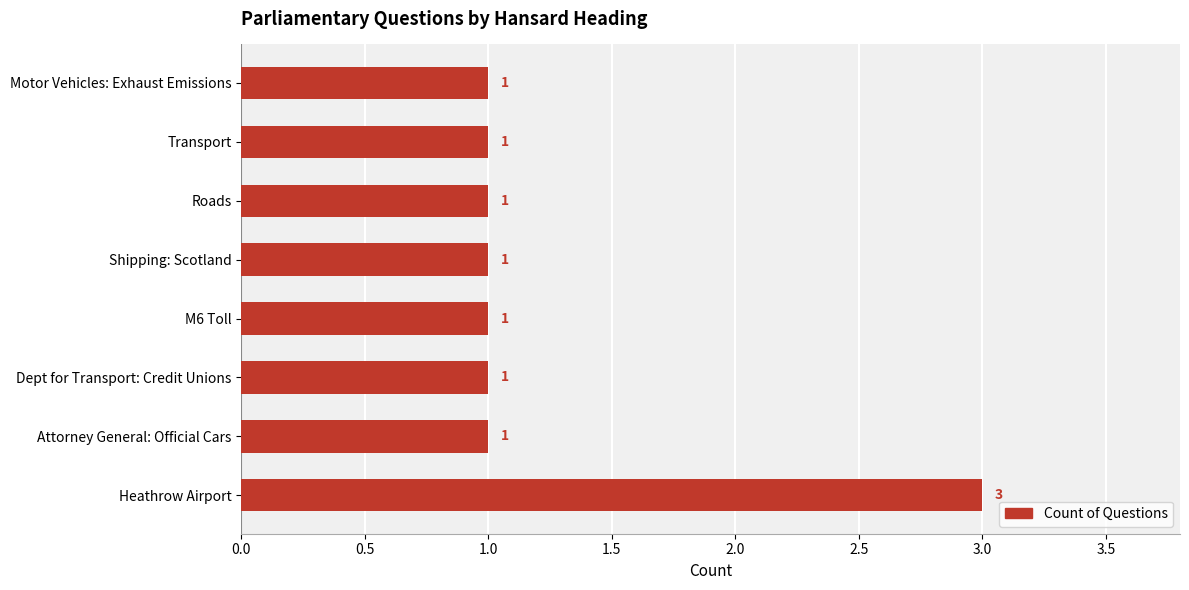

Is it true that the value at Transport is 1?

True